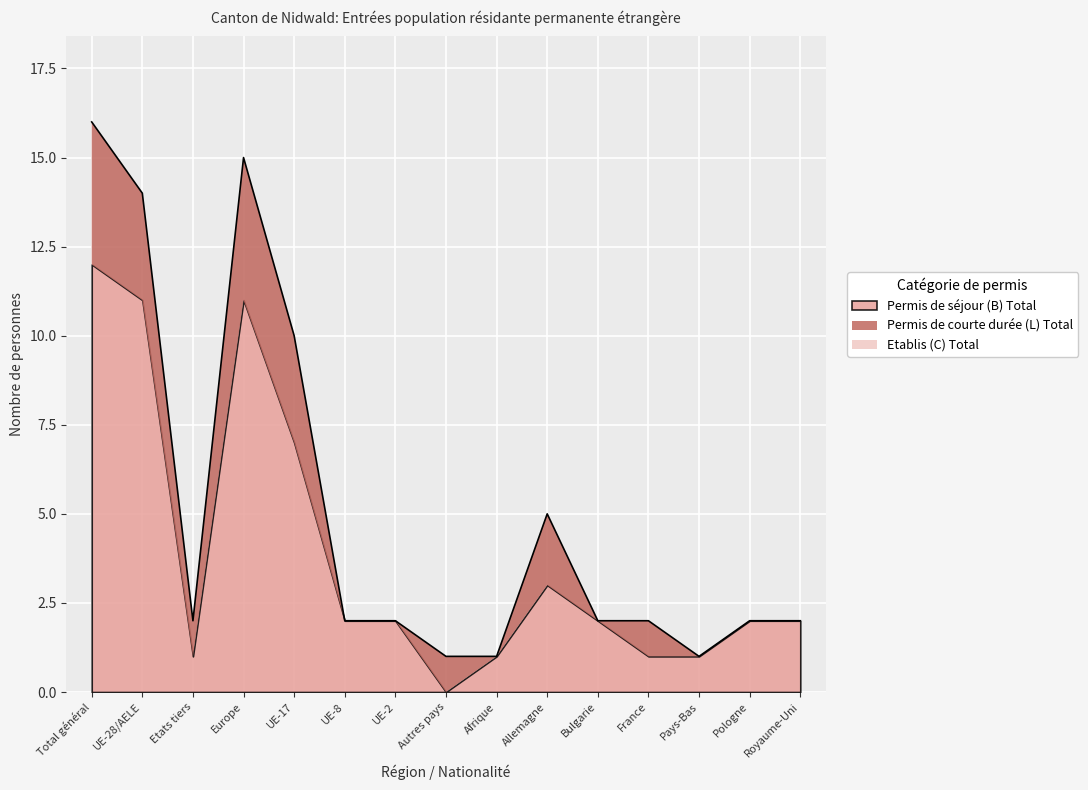

What position from the right is Afrique?

7